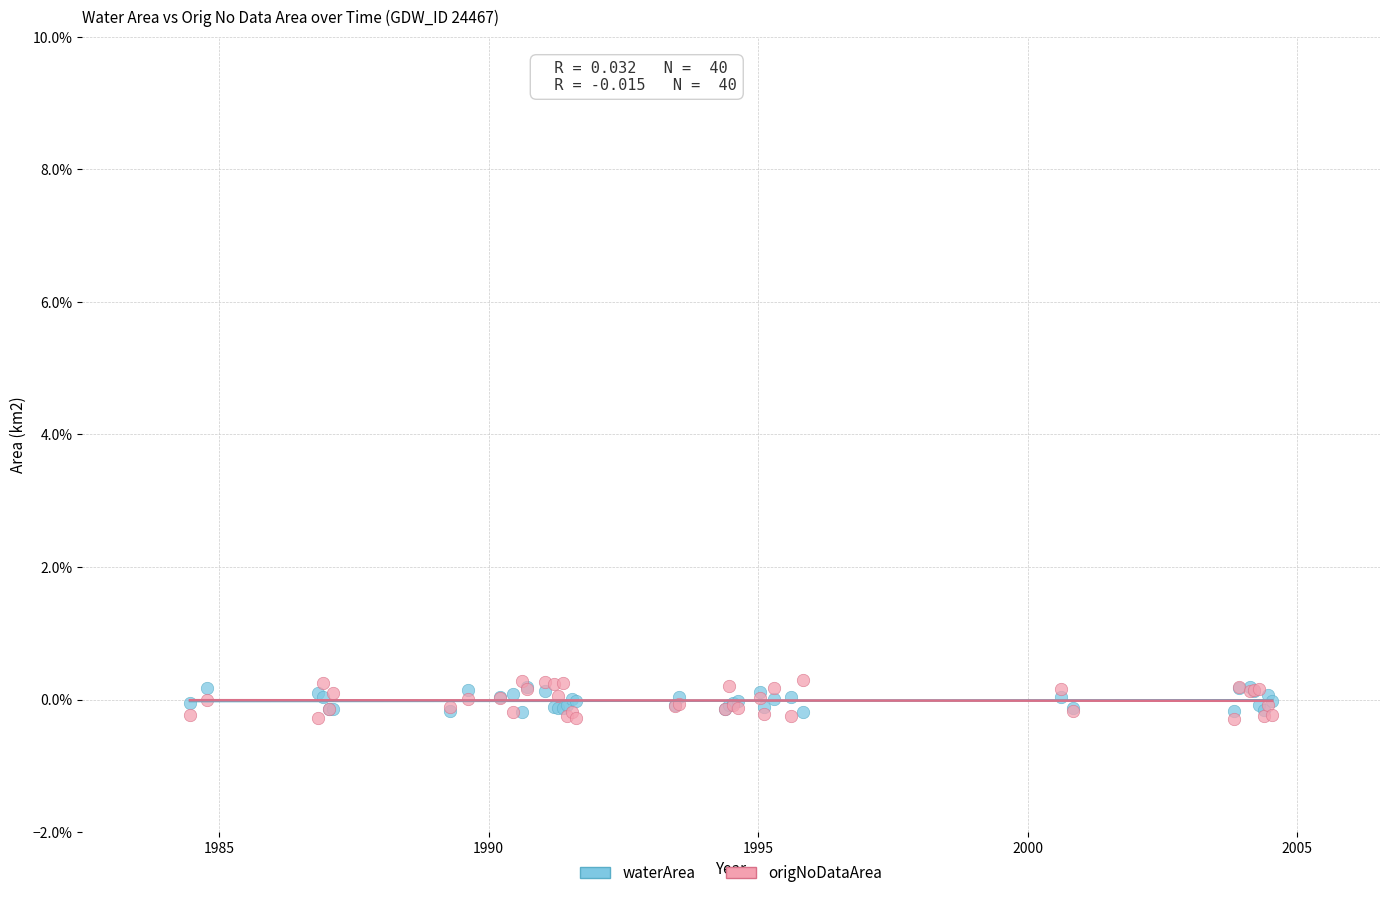

What are all the series names shown in the legend?

waterArea, origNoDataArea